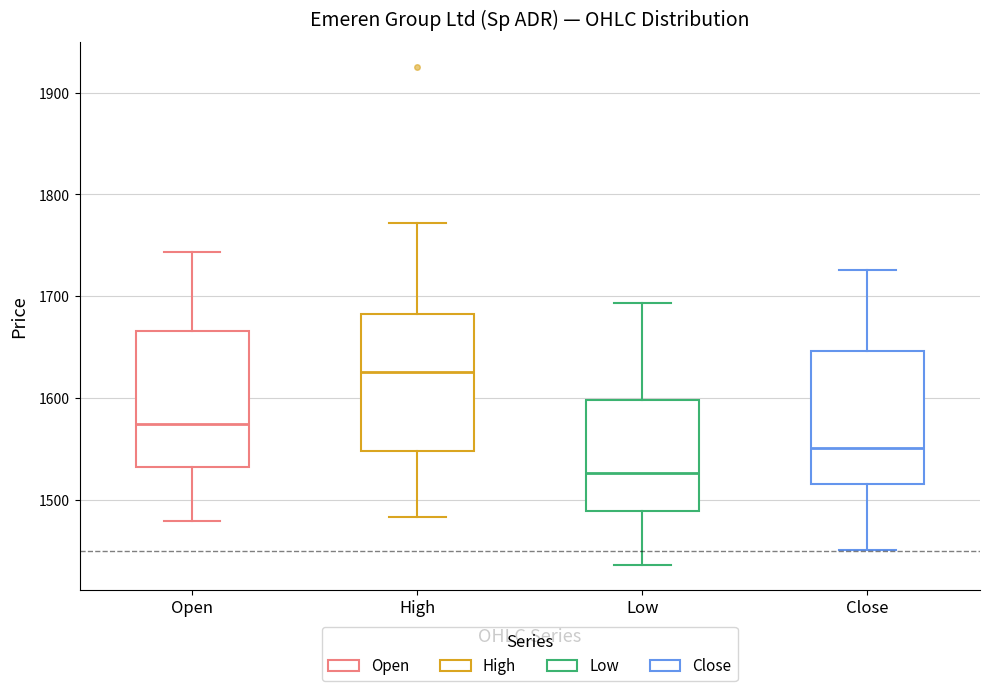

Reading left to right, read every box against the y-axis: the position of its median line, the range the box covers, and the ends of its whiskers. The values are not printed on the chart, so give them approximately, as read against the axis.

Open: median 1580, box 1530 to 1670, whiskers 1480 to 1740
High: median 1630, box 1550 to 1680, whiskers 1480 to 1770
Low: median 1530, box 1490 to 1600, whiskers 1440 to 1690
Close: median 1550, box 1520 to 1650, whiskers 1450 to 1730